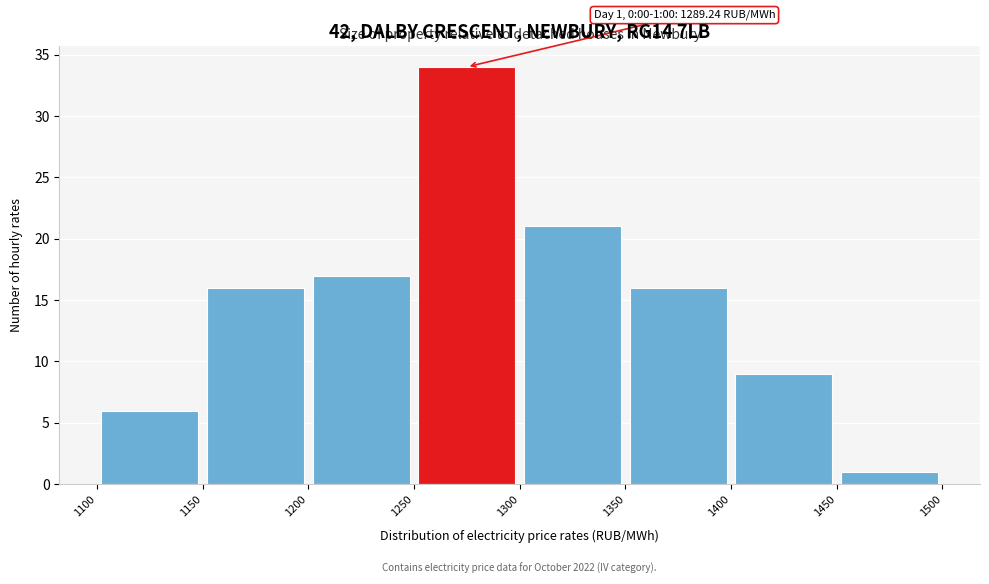

Which range on the x-axis has the tallest bar?

1250 to 1300